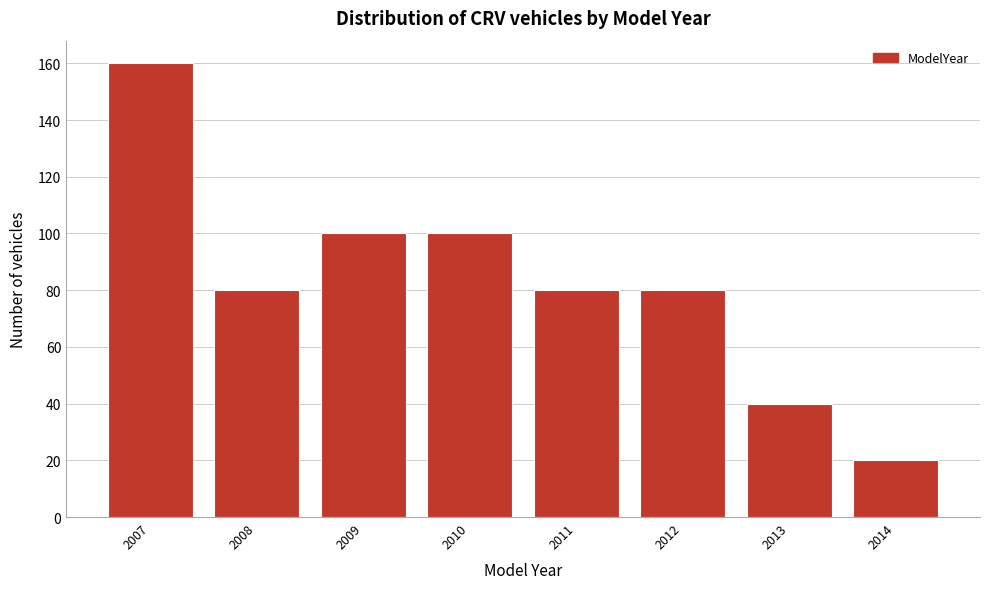

Reading left to right, transcribe all the data shown in this chart.

160	80	100	100	80	80	40	20